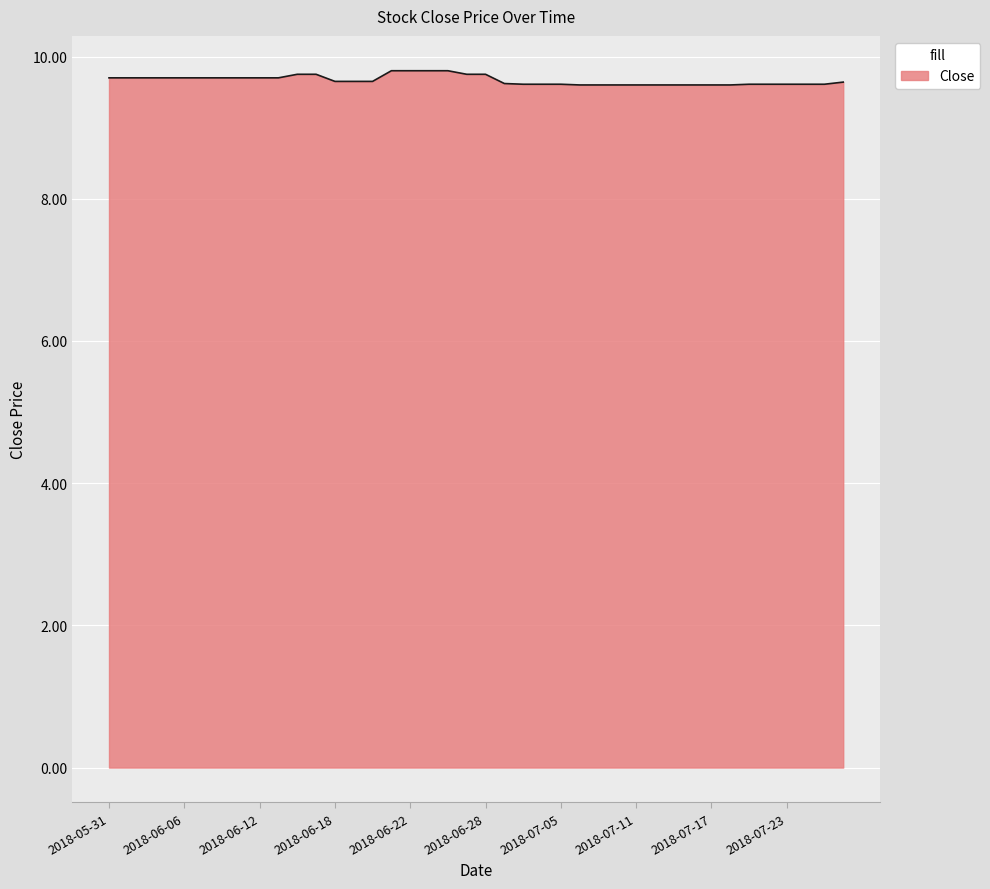

Reading left to right, transcribe all the data shown in this chart.

9.7	9.7	9.7	9.7	9.7	9.7	9.7	9.7	9.7	9.7	9.8	9.8	9.6	9.6	9.6	9.8	9.8	9.8	9.8	9.8	9.8	9.6	9.6	9.6	9.6	9.6	9.6	9.6	9.6	9.6	9.6	9.6	9.6	9.6	9.6	9.6	9.6	9.6	9.6	9.6